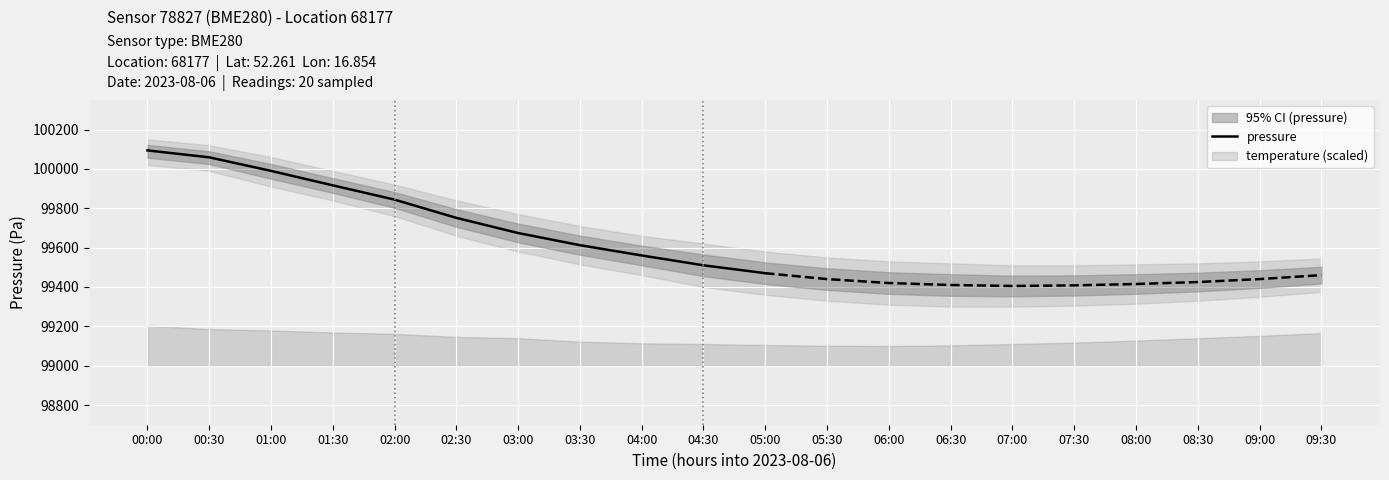

Which category has the lowest value across all series?

05:00